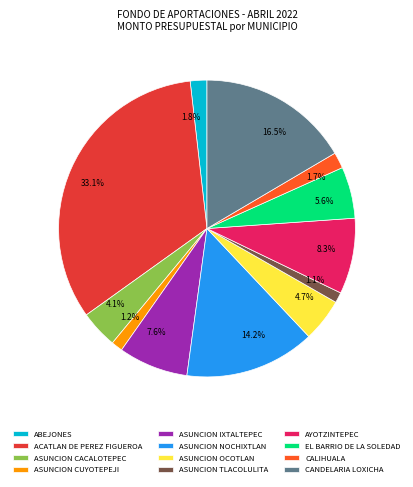

To the nearest percent, what is the difference between the ABEJONES and ASUNCION CUYOTEPEJI slice percentages?

1%